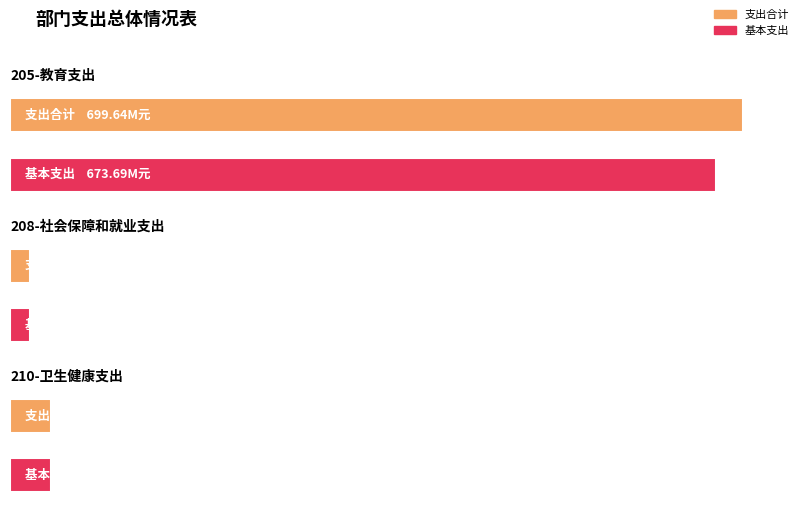

What is the label of the 1st bar from the left?

205-教育支出